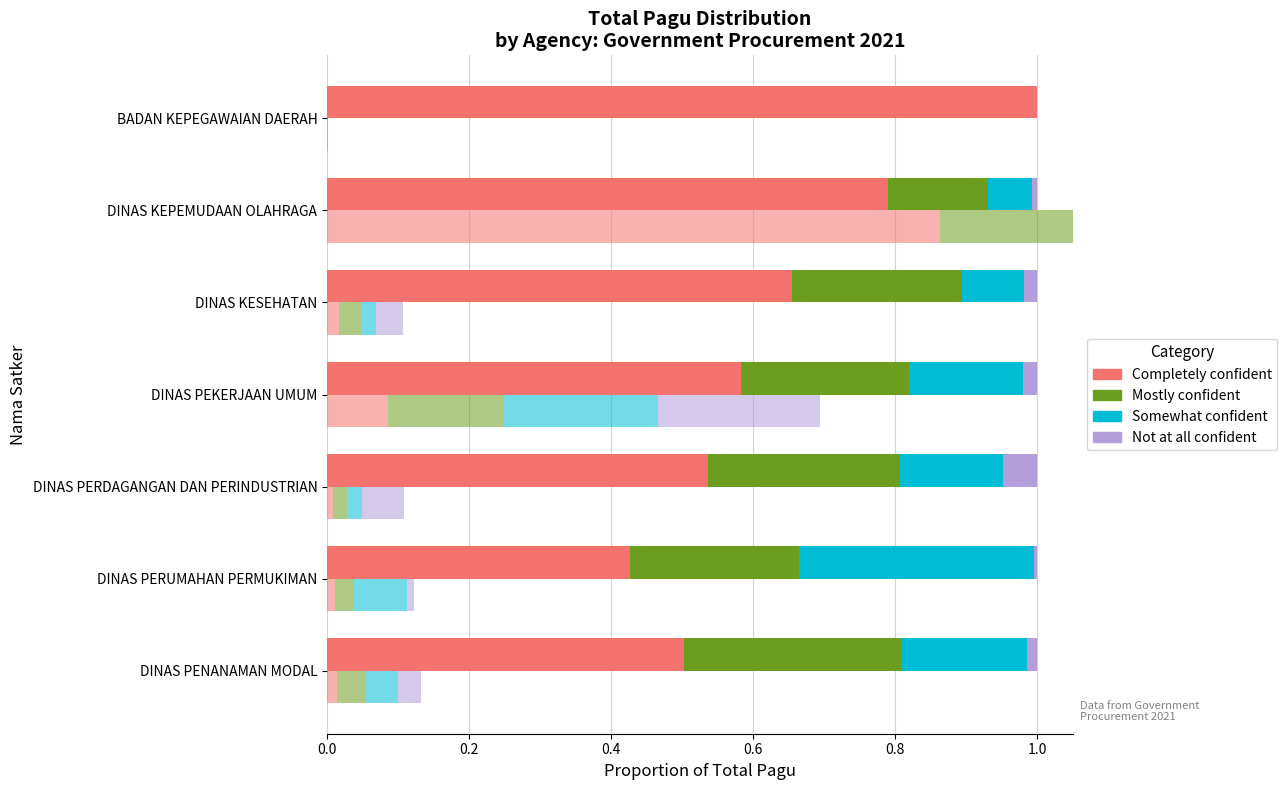

How many data points does each series have?

7